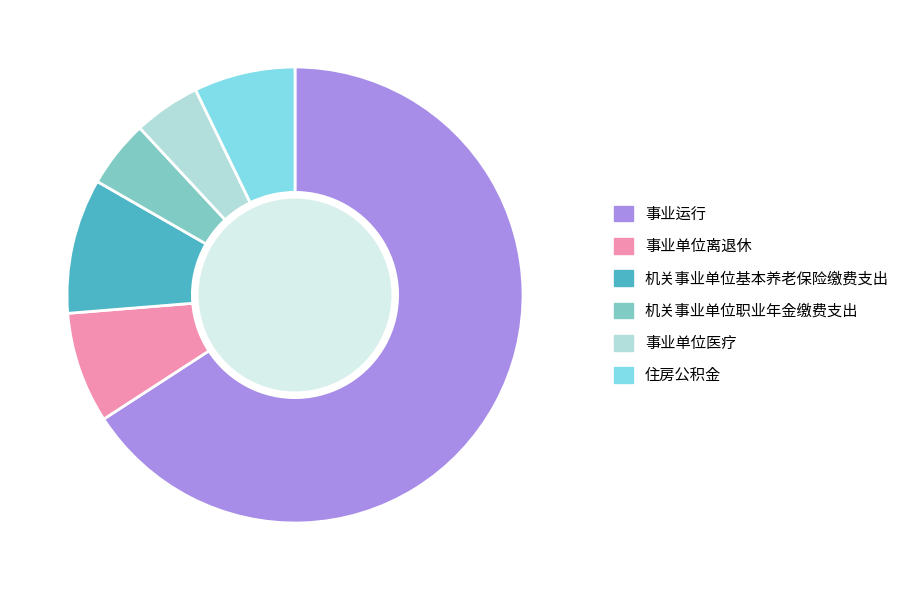

Is it true that 住房公积金 is 7% of the pie?

True